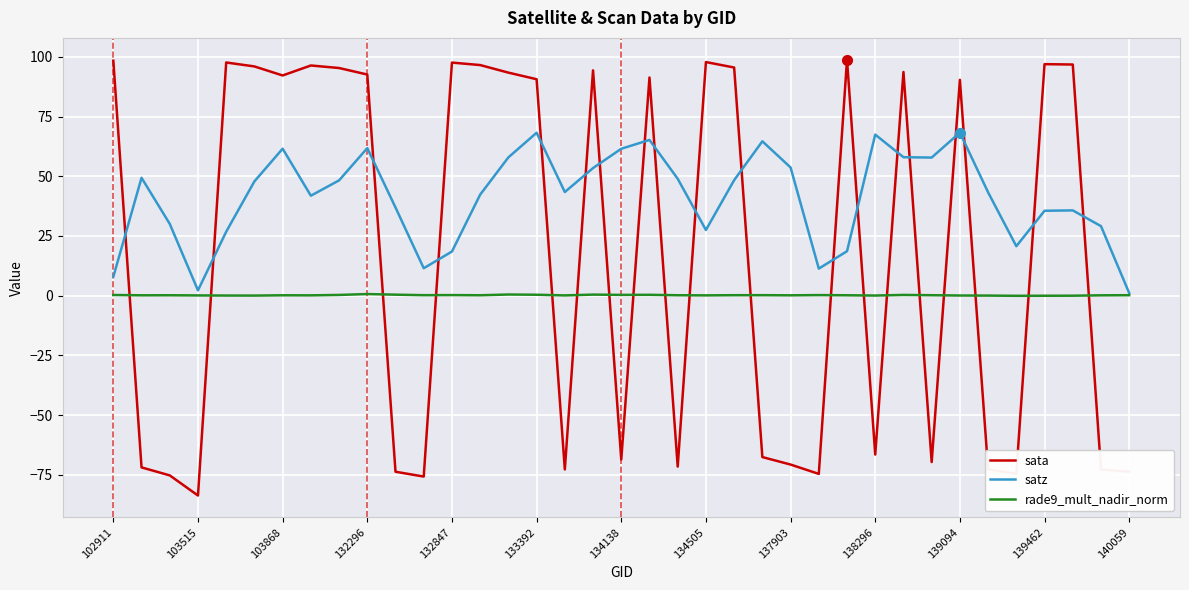

Which series has the widest spread of values?

sata